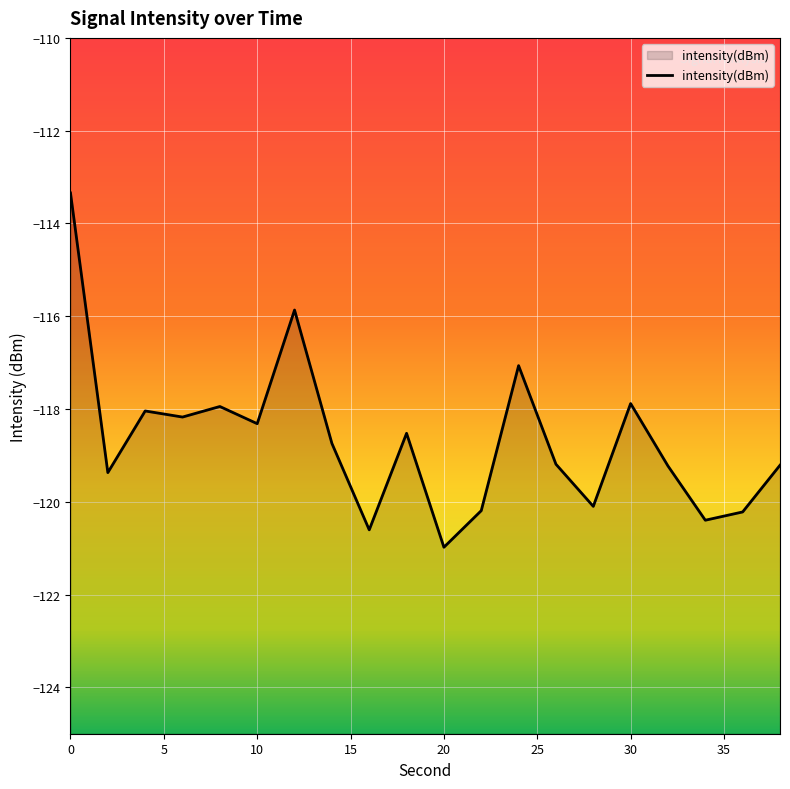

List the labels in order of value, smallest first.

20, 16, 34, 36, 22, 28, 2, 32, 38, 26, 14, 18, 10, 6, 4, 8, 30, 24, 12, 0